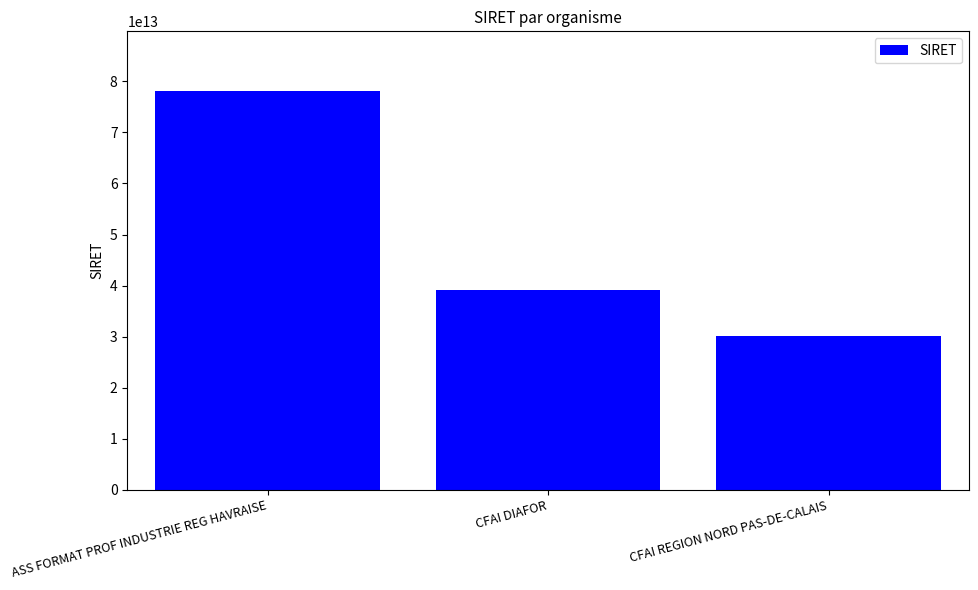

Count the number of categories in the chart.

3